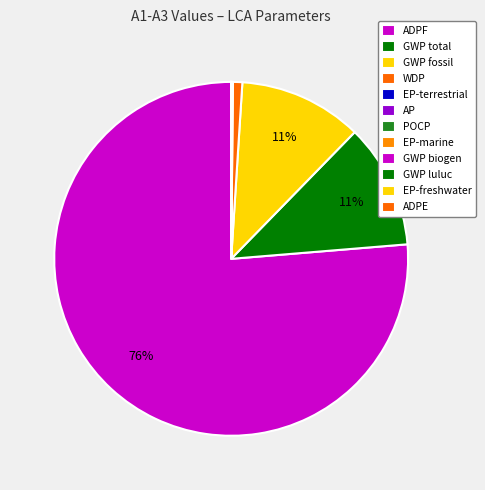

Count the number of slices in the pie.

12